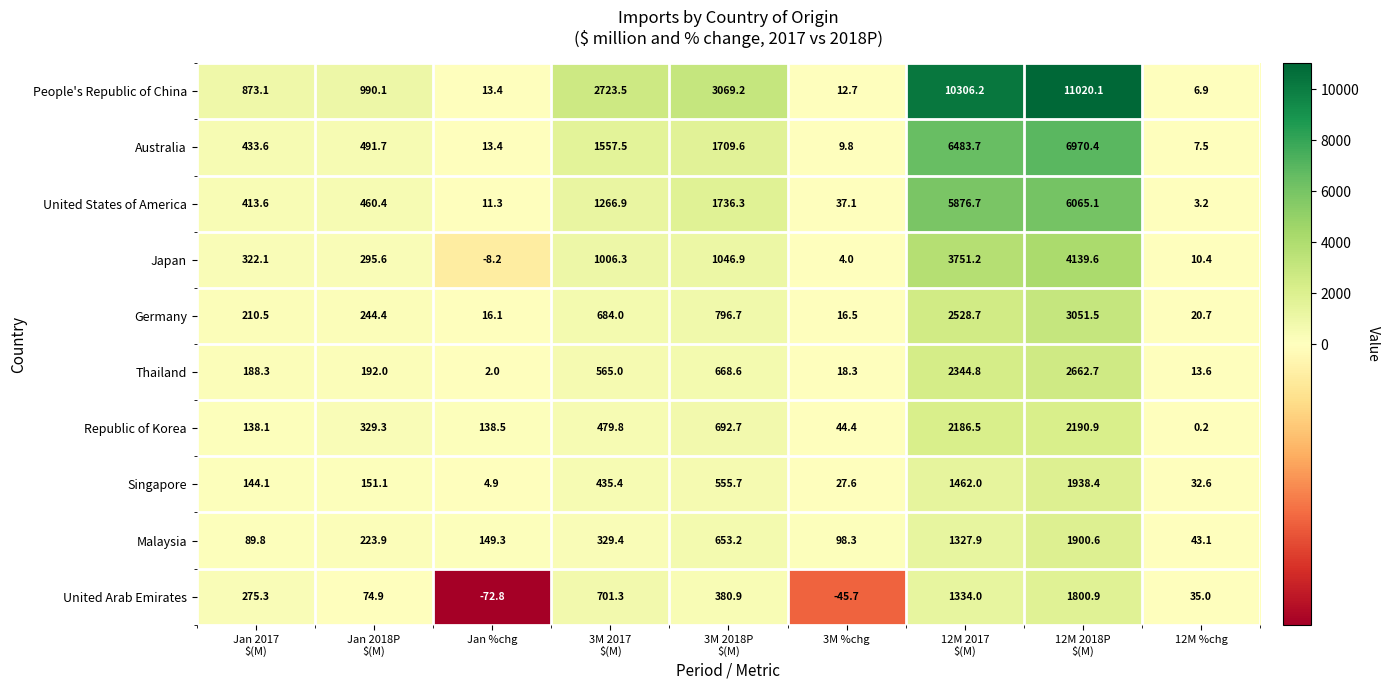

Is it true that Germany equals 20.7 at 12M %chg?

True